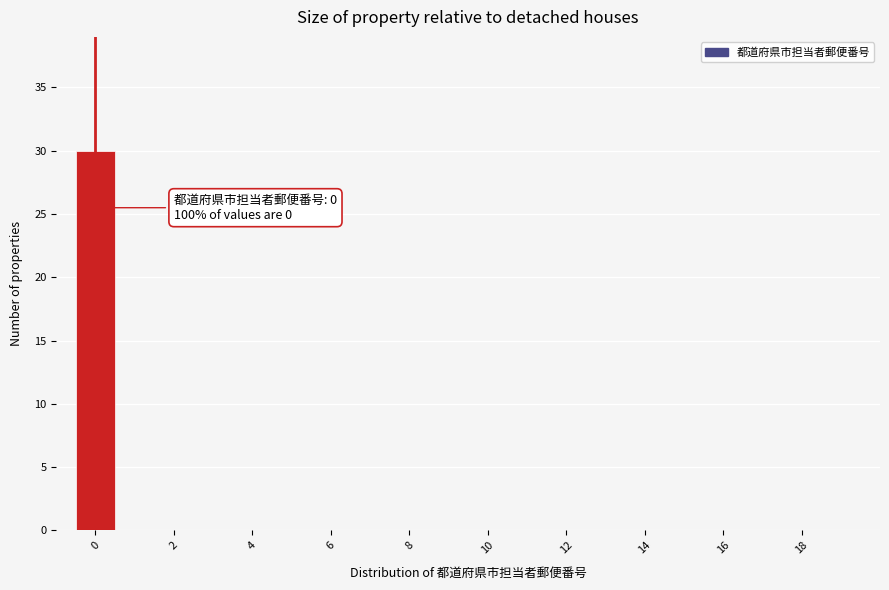

Over which range of the x-axis is the bar tallest?

-0.5 to 0.5